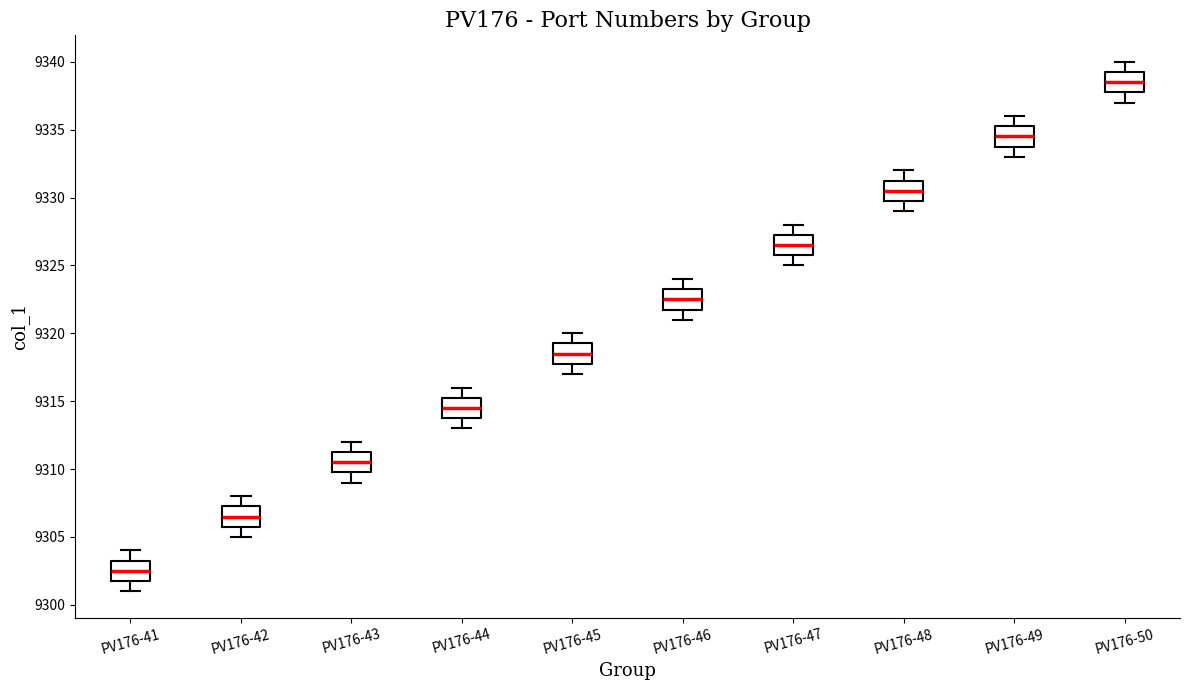

Where does the median line of the box for PV176-48 sit on the y-axis? The values are not printed on the chart, so give them approximately, as read against the axis.

9330.5